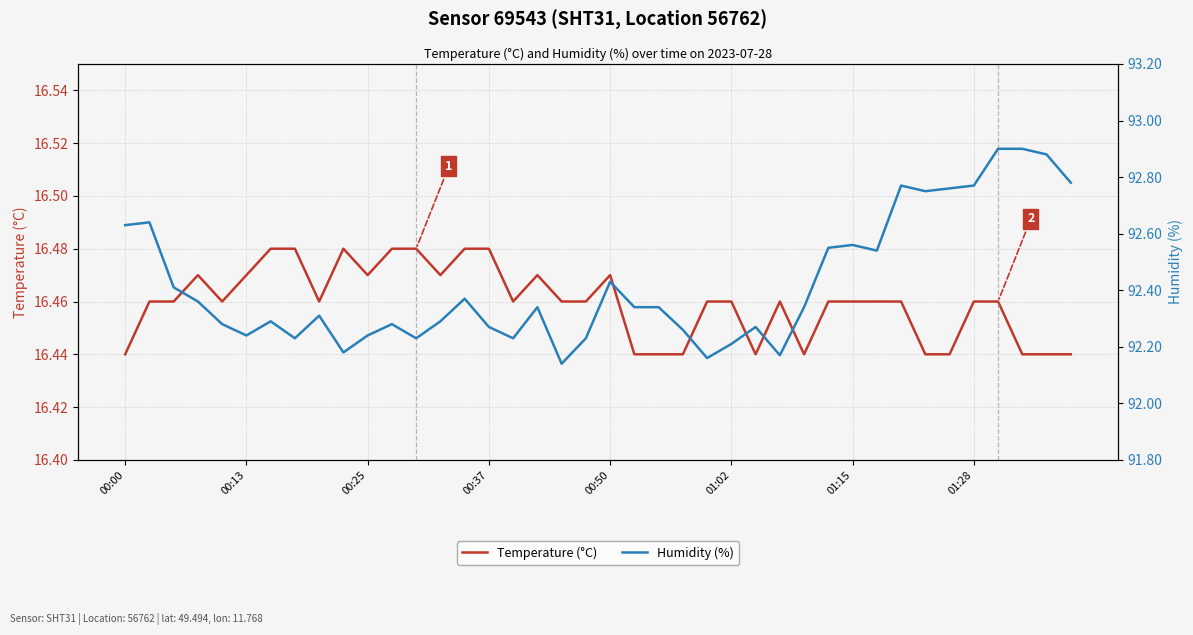

At how many categories does at least one series exceed 81?

40